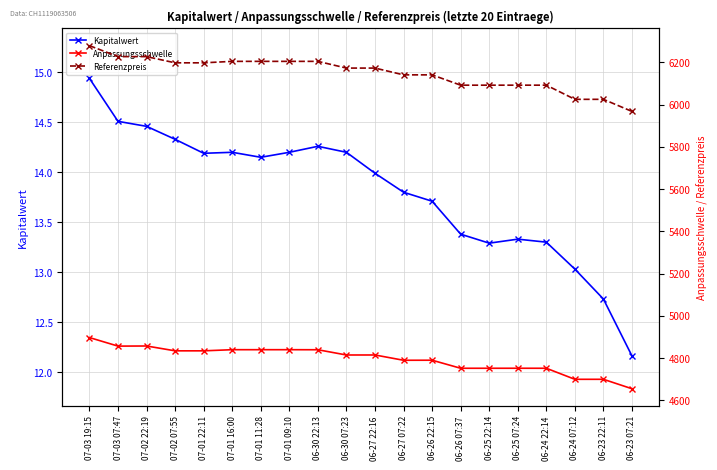

At how many categories does at least one series exceed 1605?

20